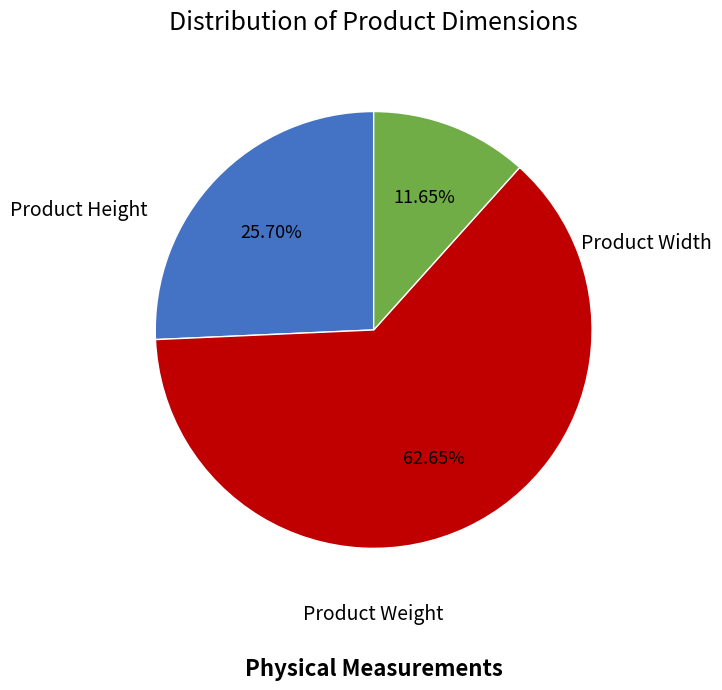

To the nearest percent, what is the average slice percentage?

33%